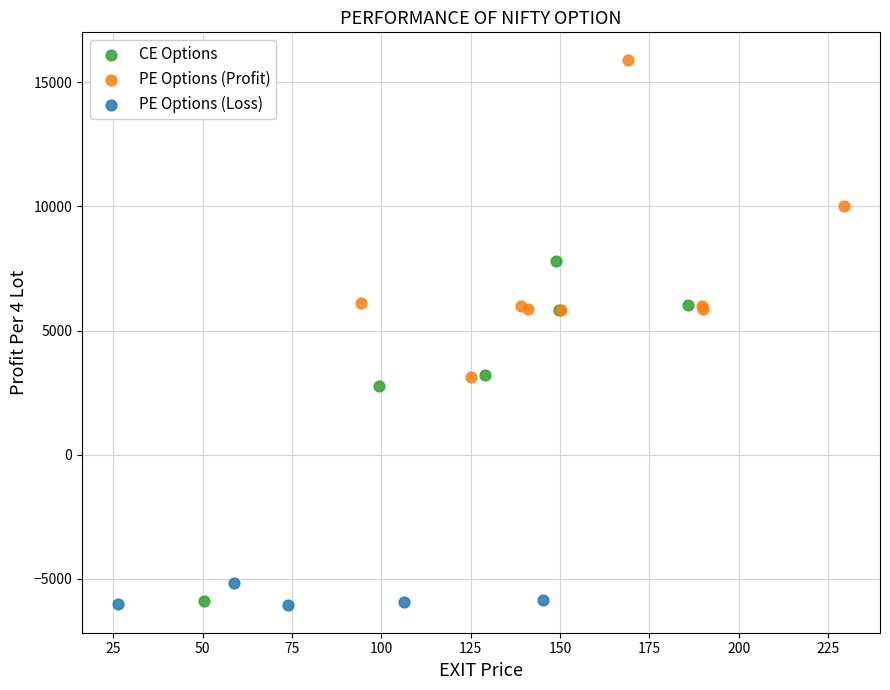

Which series contains the highest Y value?

PE Options (Profit)